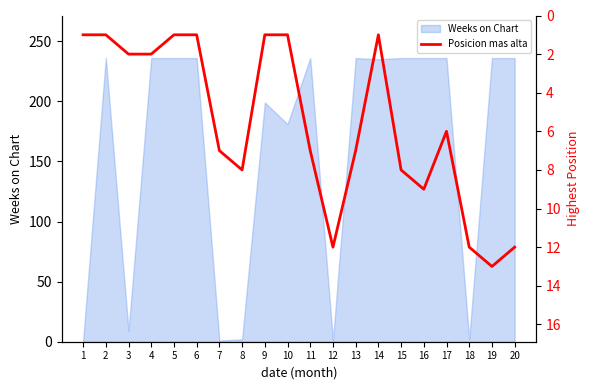

The value at 1 is 1. True or false?

False